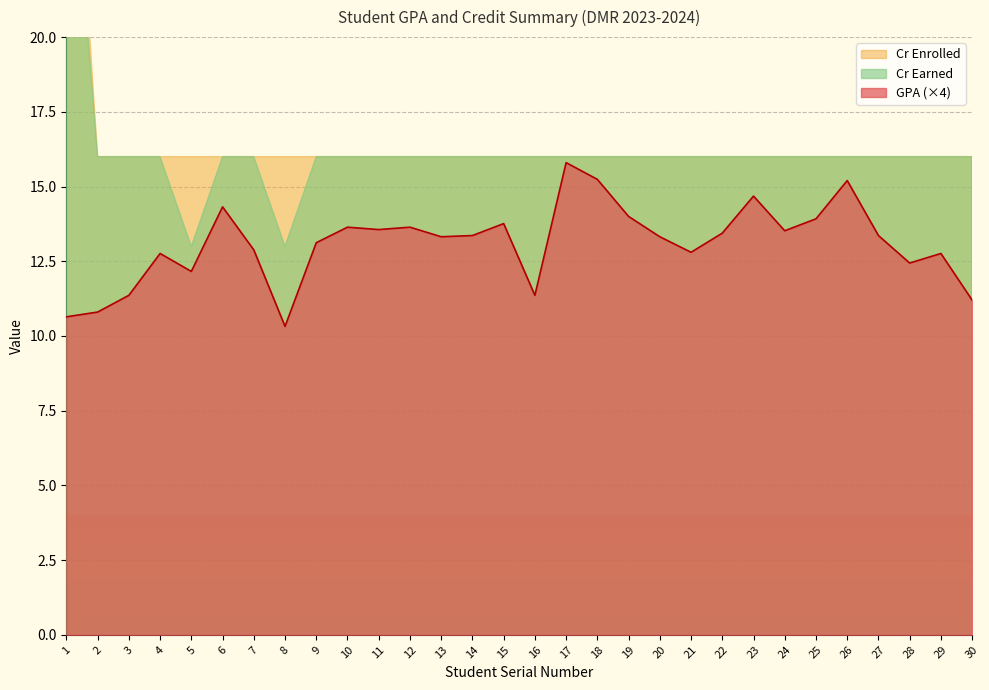

What is the value of the GPA point at the 19th from the left?

3.5